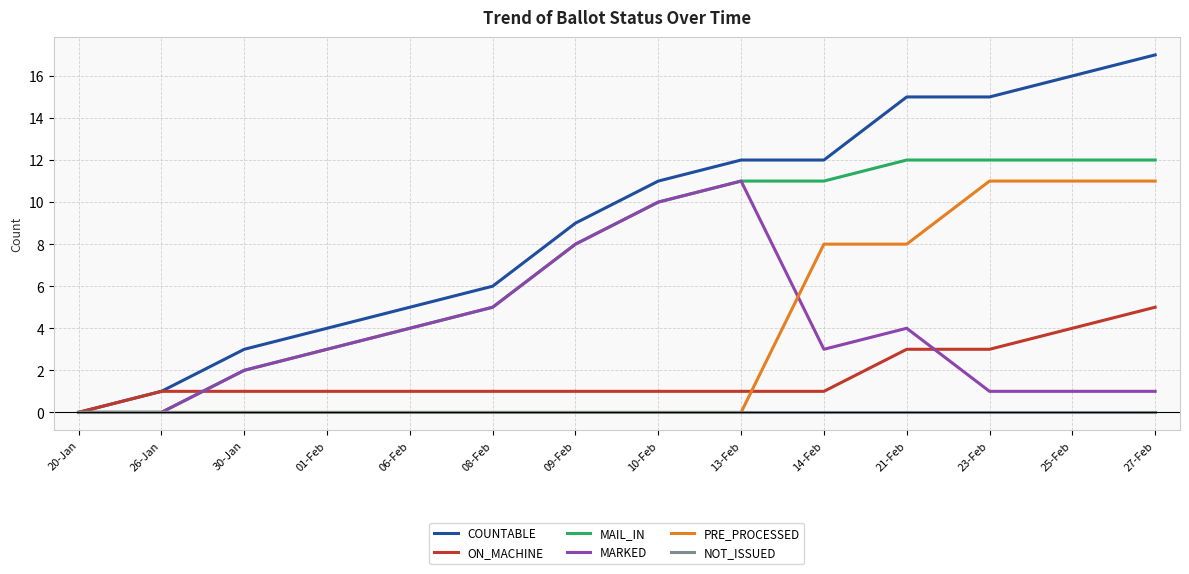

Is the value of MARKED at 10-Feb greater than the value of ON_MACHINE at 25-Feb?

Yes